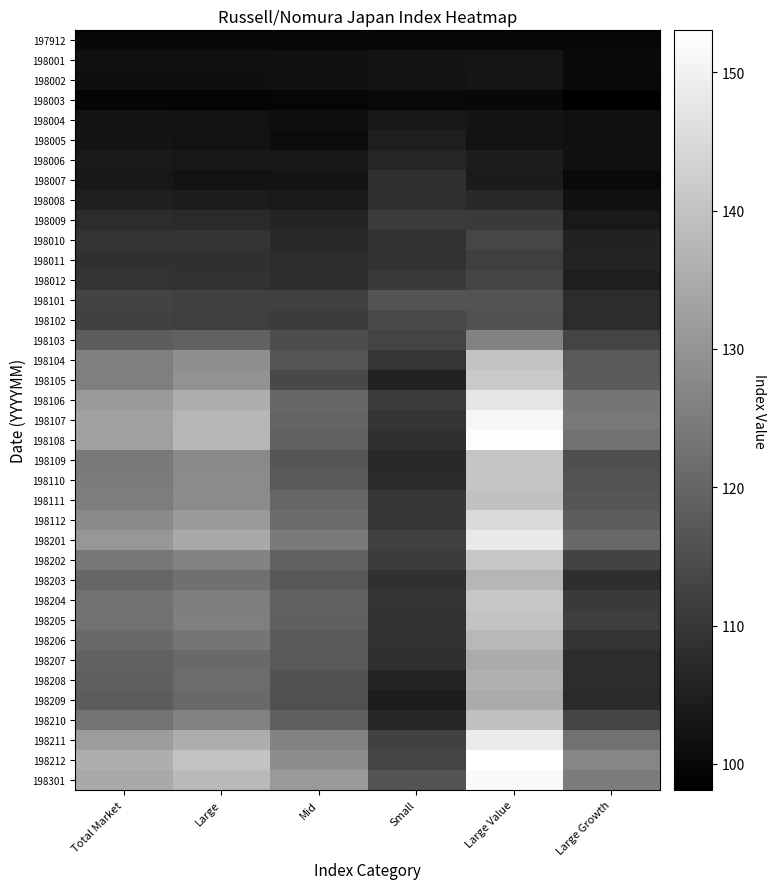

Which label corresponds to the largest value in the chart?

Large Value